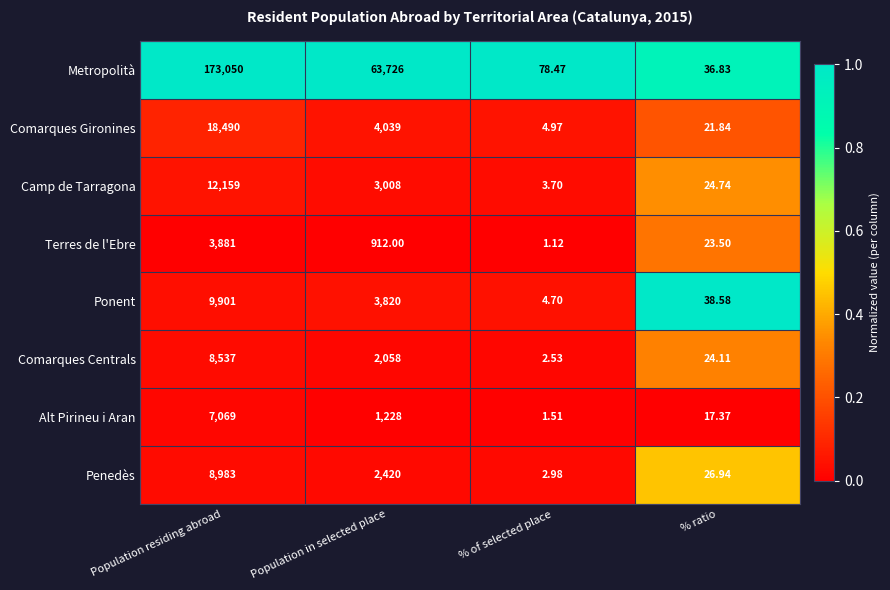

Which category has the highest value across all series?

Population residing abroad